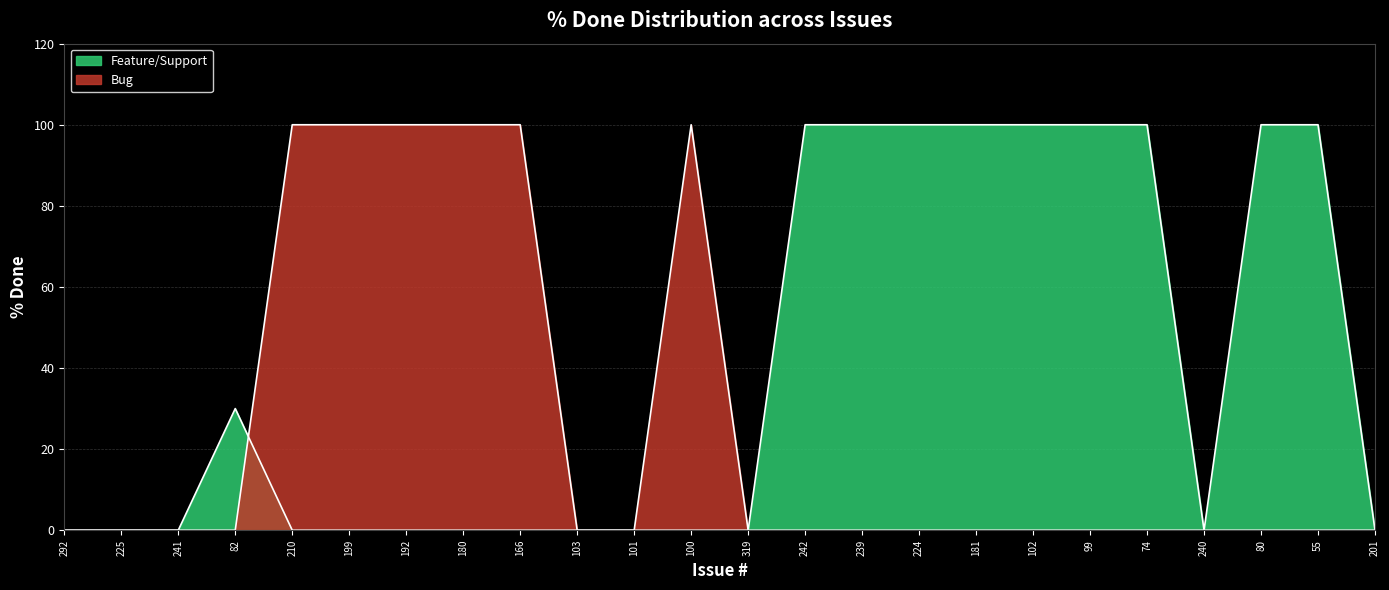

Is it true that the value at 74 is 100?

True